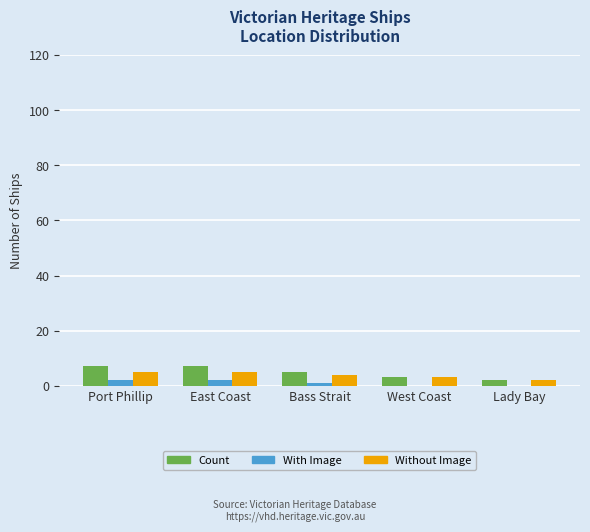

What is the sum of all Count values?

24